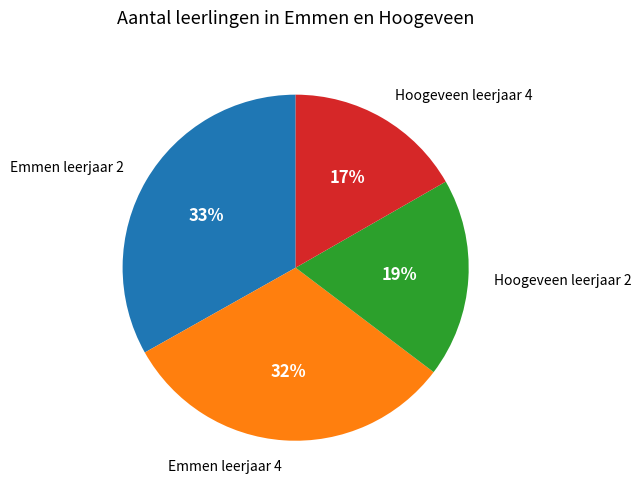

How many segments does this pie chart have?

4